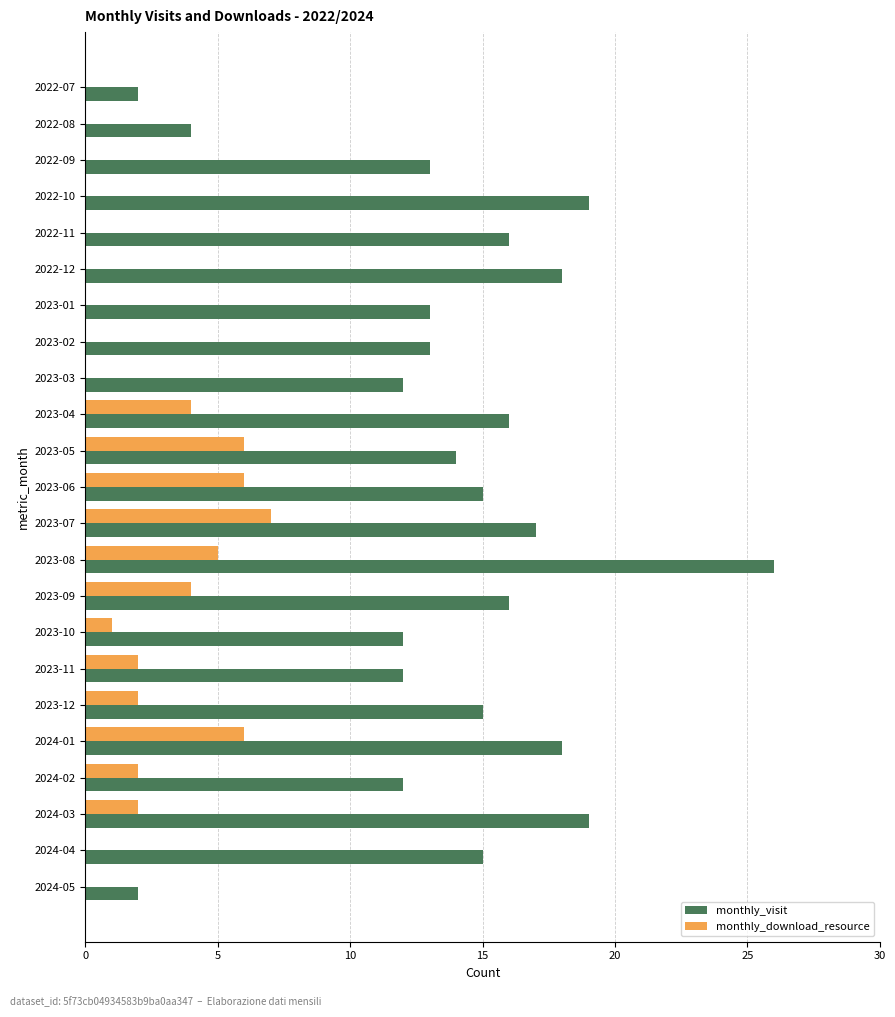

The value of monthly_download_resource at 2022-10 is -4. True or false?

False